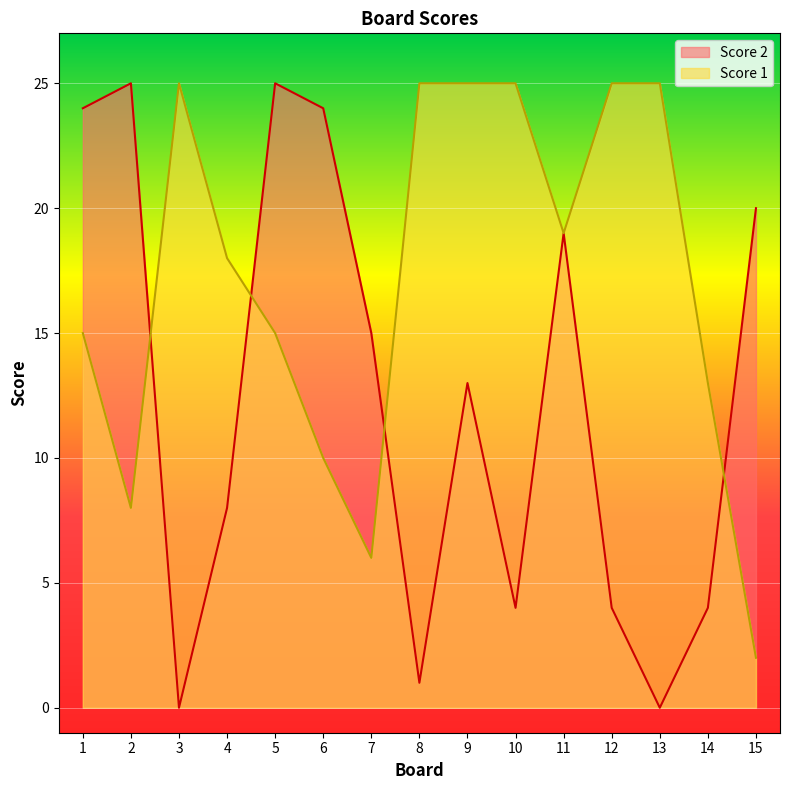

The value of Score 1 at 11 is 19. True or false?

True